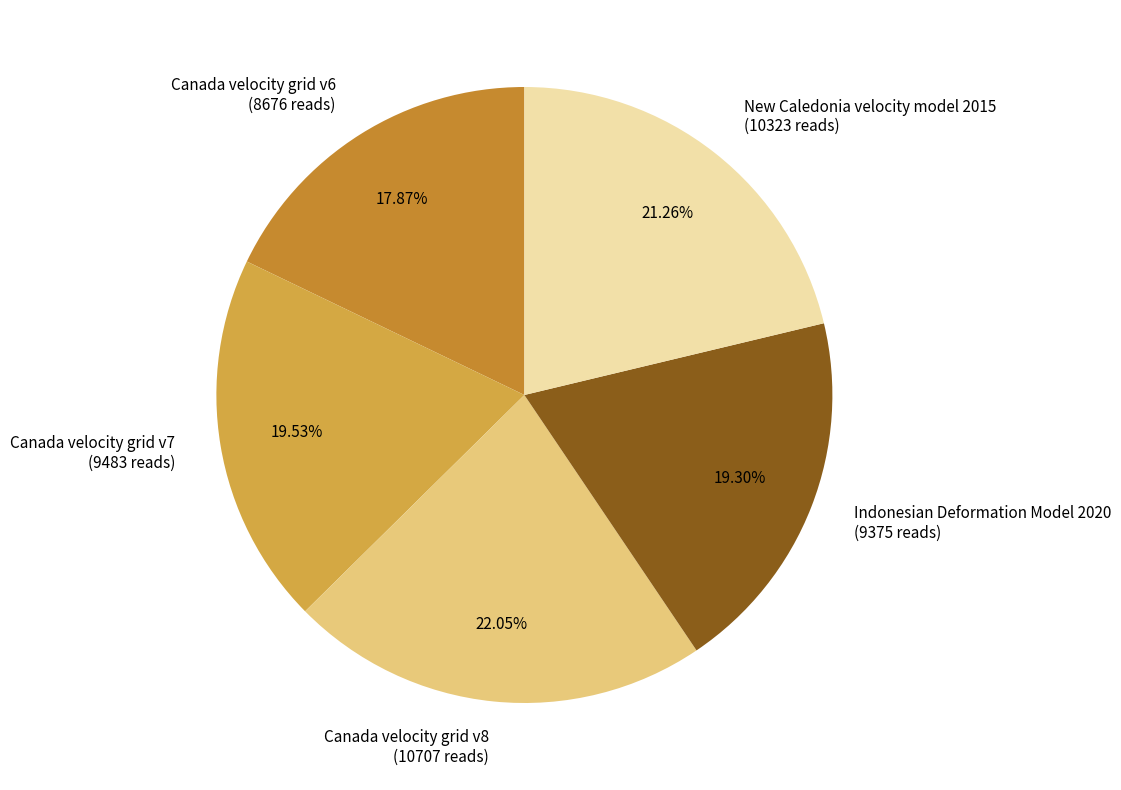

Do Canada velocity grid v6 (8676 reads) and New Caledonia velocity model 2015 (10323 reads) together represent more than half of the pie?

No